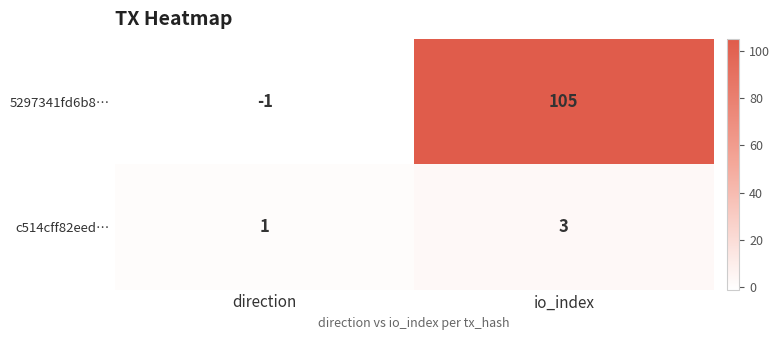

What is the difference between the 5297341fd6b8… values at io_index and direction?

106